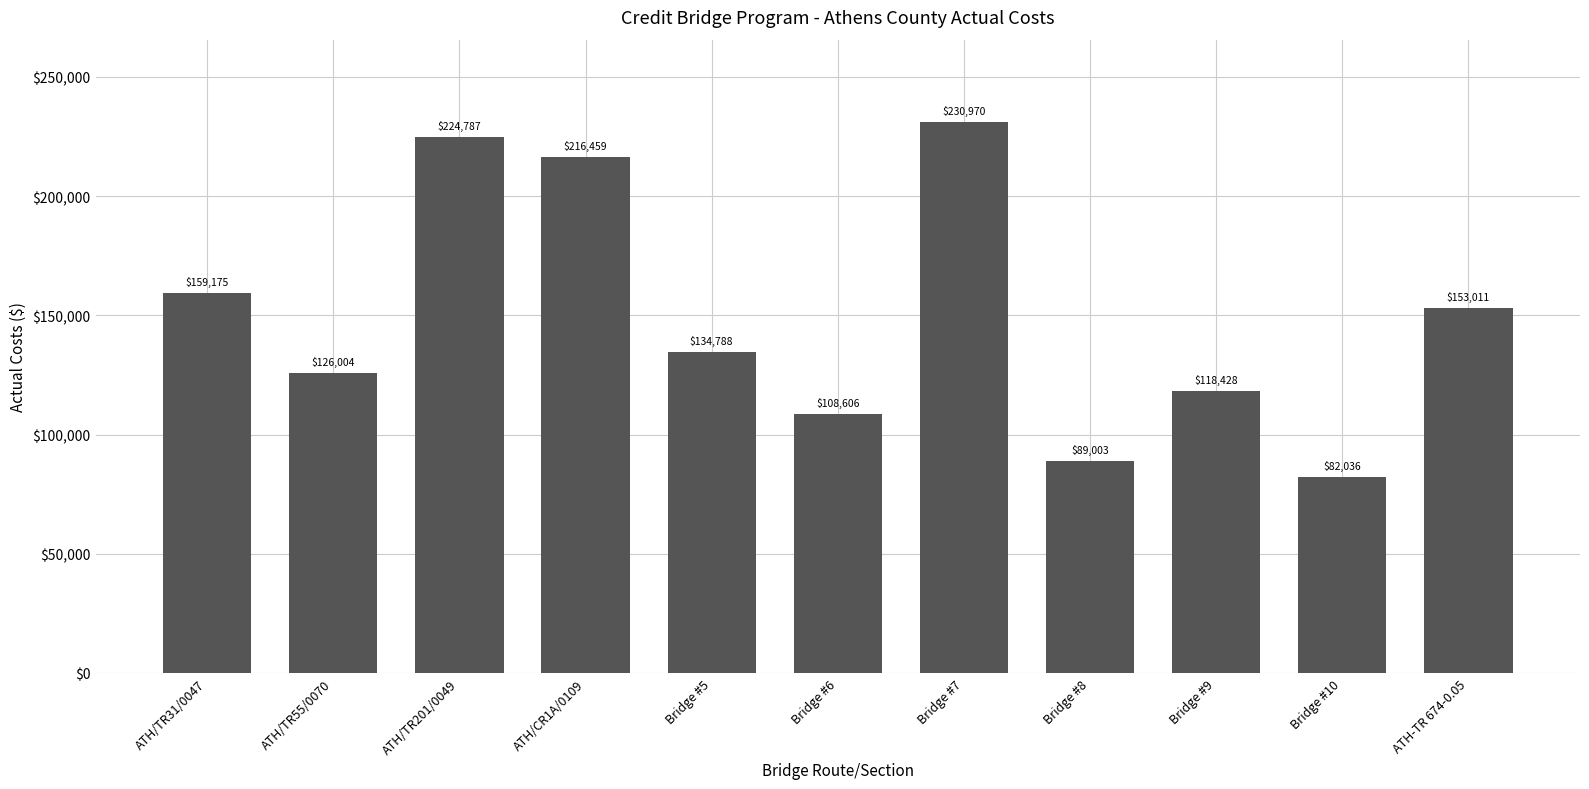

Rank the categories by value from highest to lowest.

Bridge #7, ATH/TR201/0049, ATH/CR1A/0109, ATH/TR31/0047, ATH-TR 674-0.05, Bridge #5, ATH/TR55/0070, Bridge #9, Bridge #6, Bridge #8, Bridge #10